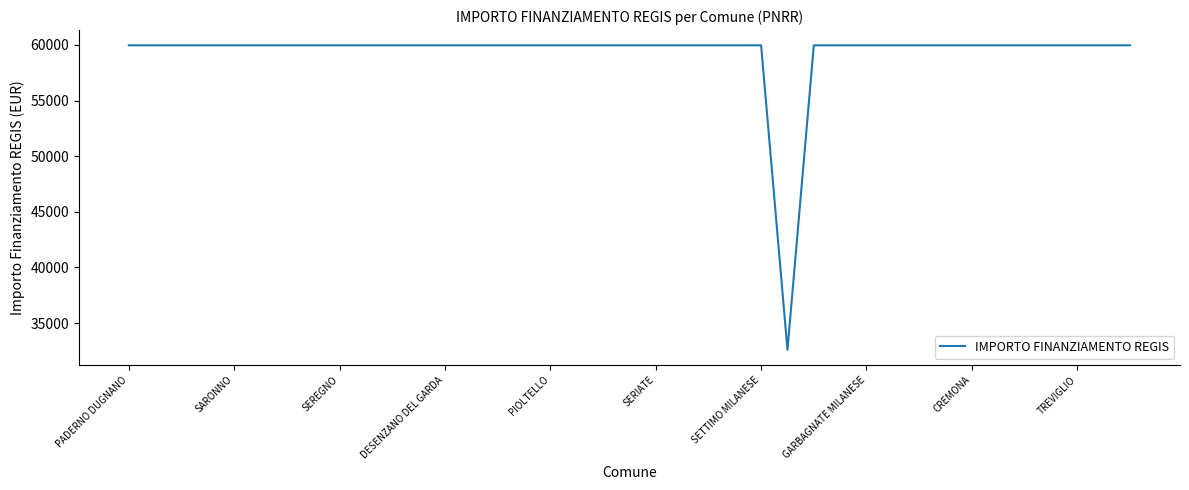

Does the chart display data point markers on the line(s)?

No